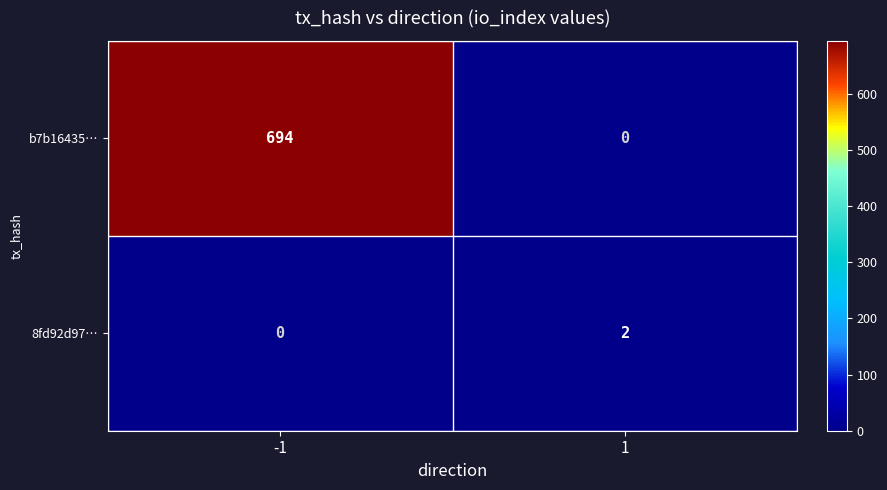

What is the difference between the maximum and minimum values in the b7b16435… series?

694